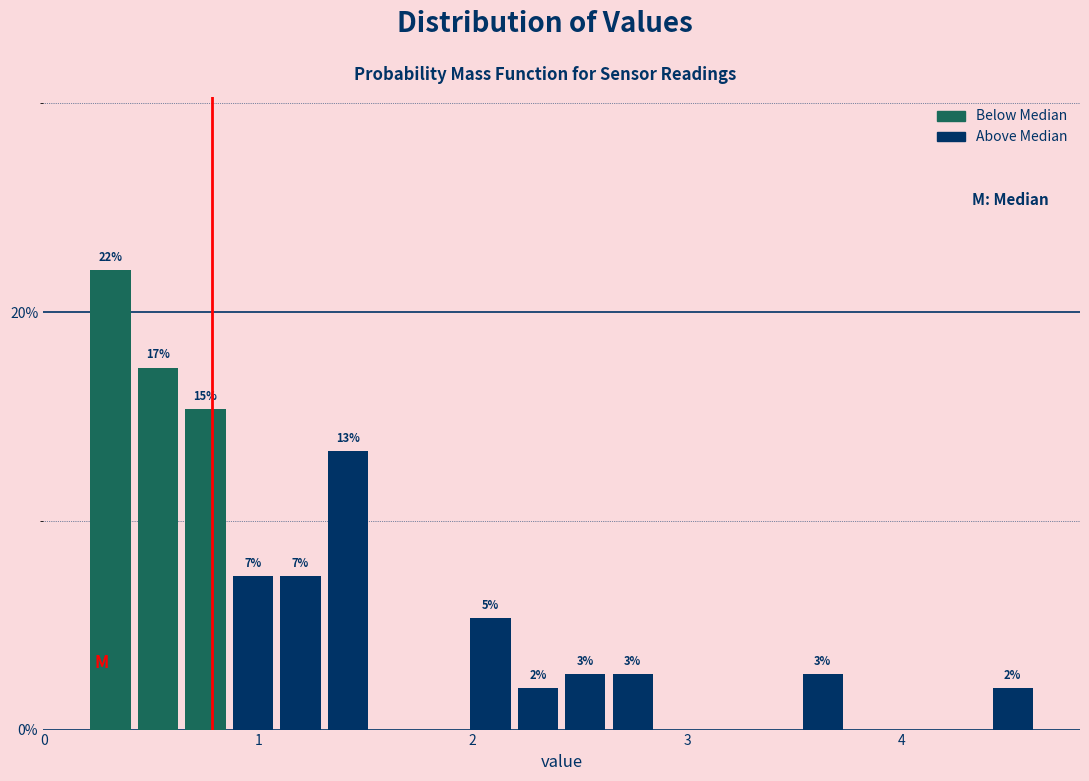

Around what value on the x-axis is the tallest bar? Give the approximate position of its centre, as read against the axis.

0.3